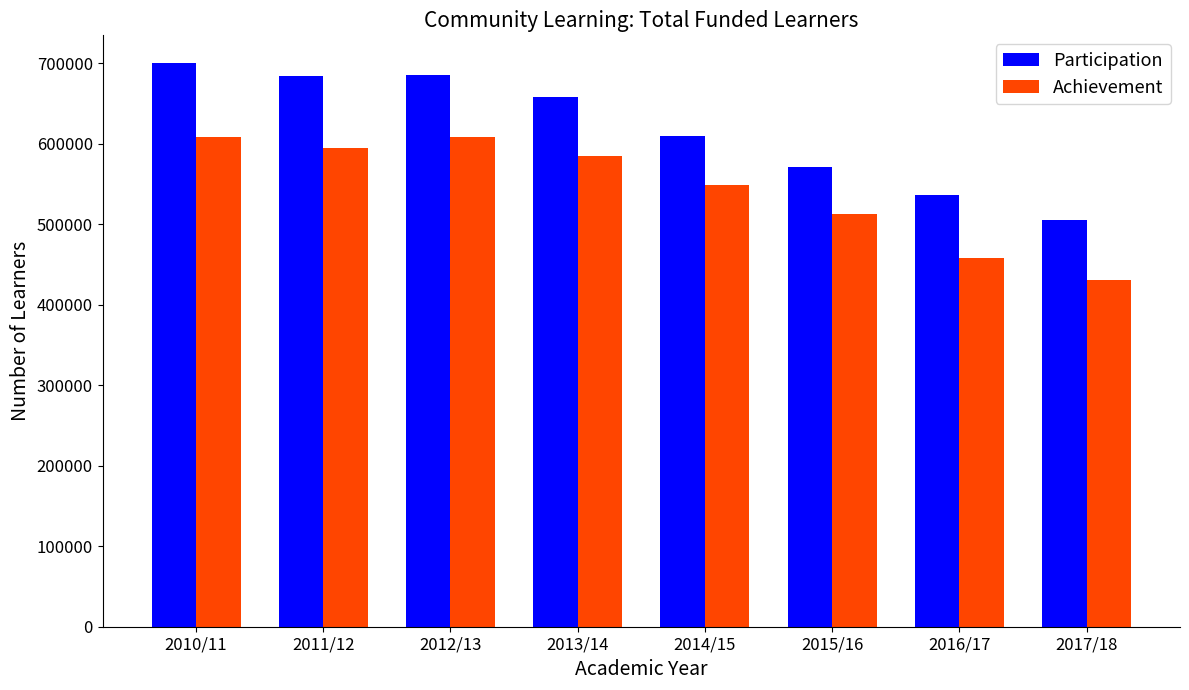

At which category is the sum across all series the highest?

2010/11